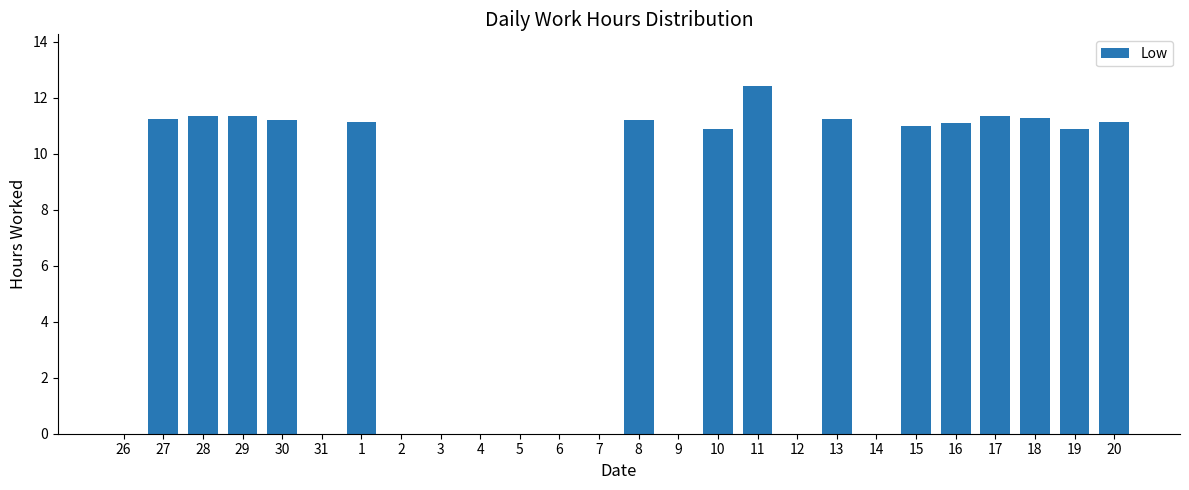

Are the bars grouped side by side (vs. stacked)?

No